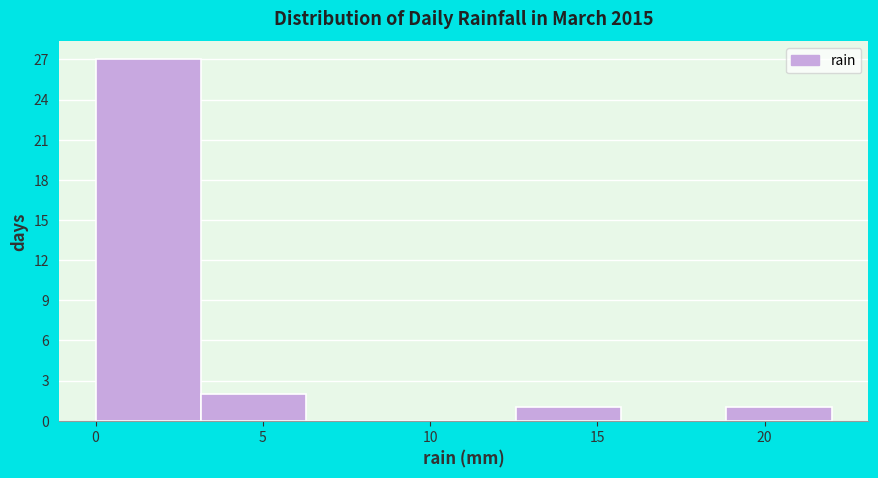

Which range on the x-axis has the tallest bar?

0.0 to 3.0